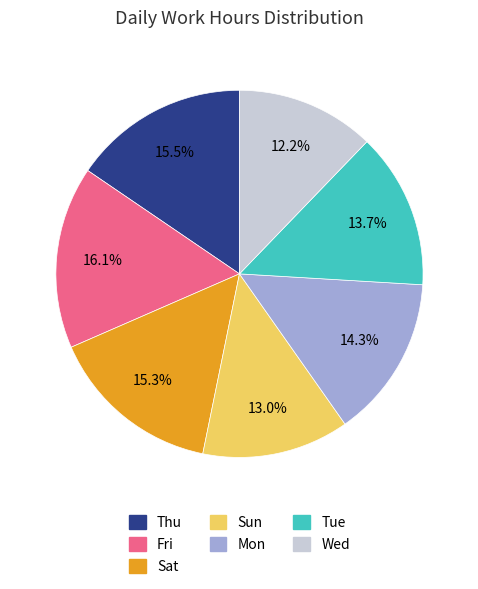

Between Mon and Thu, which is larger?

Thu